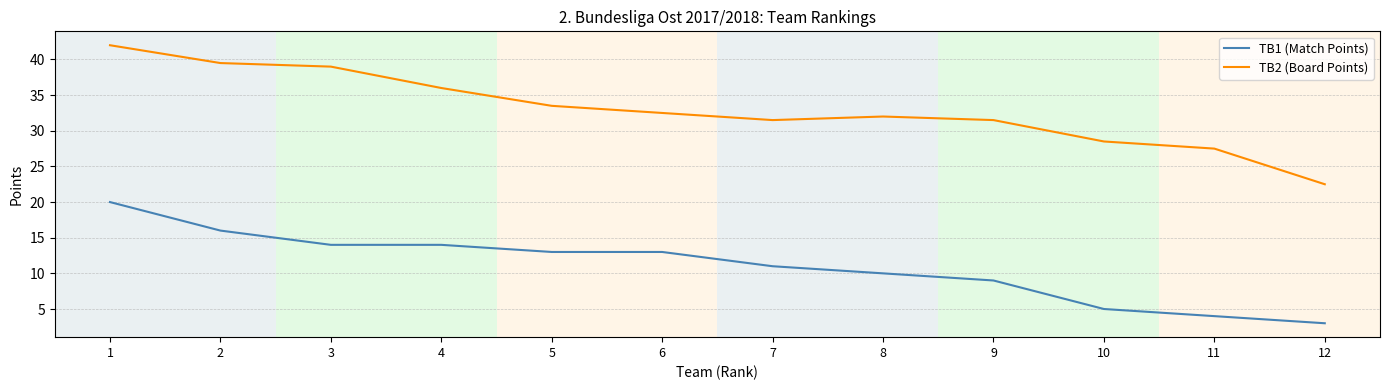

What is the sum of the TB1 (Match Points) values at 1 and 4?

34.0